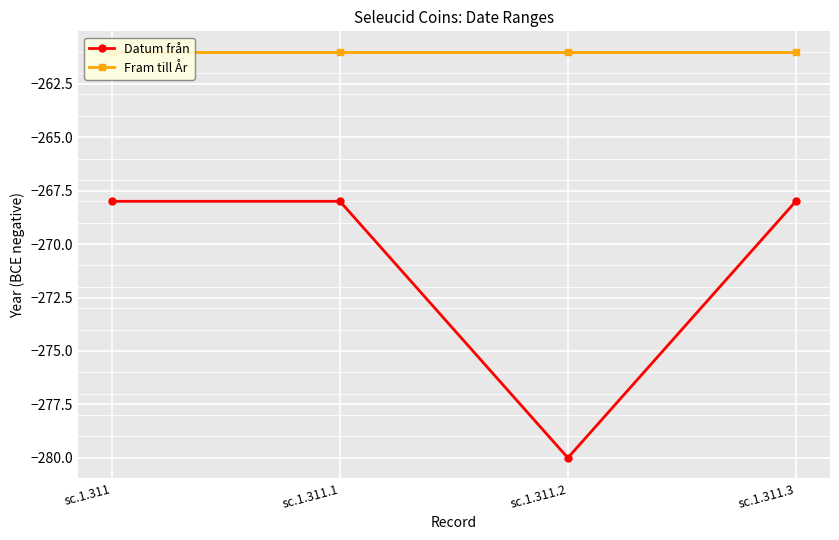

What is the difference between the Datum från values at sc.1.311.2 and sc.1.311?

12